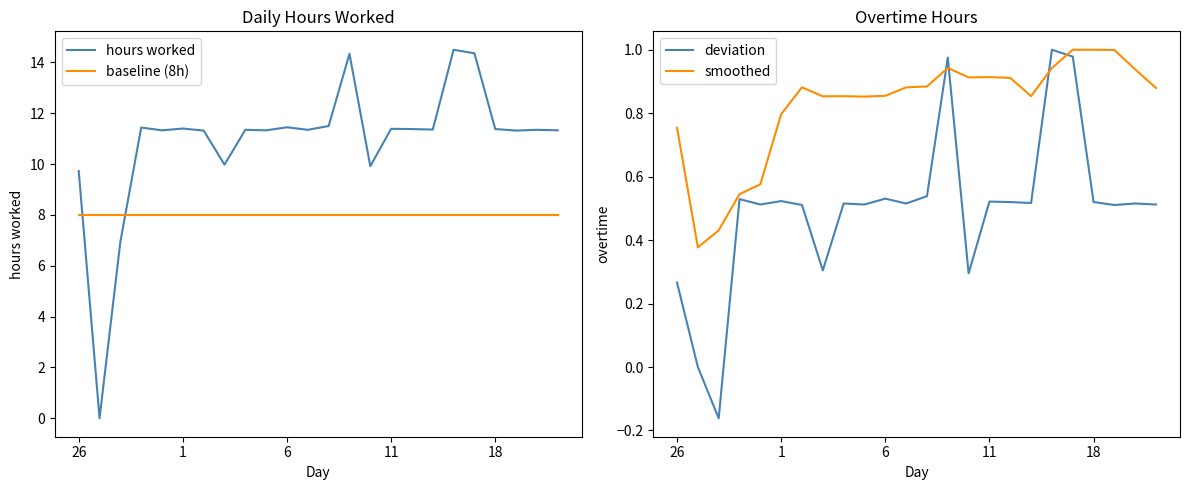

What is the lowest value of the baseline (8h) series?

8.0